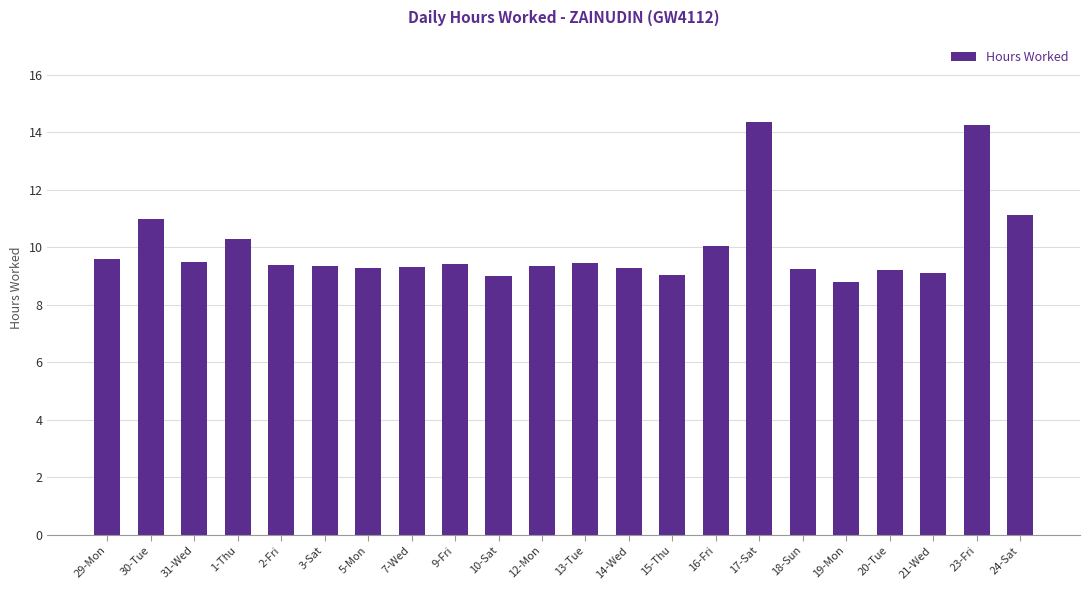

What is the difference between the values at 21-Wed and 20-Tue?

0.1